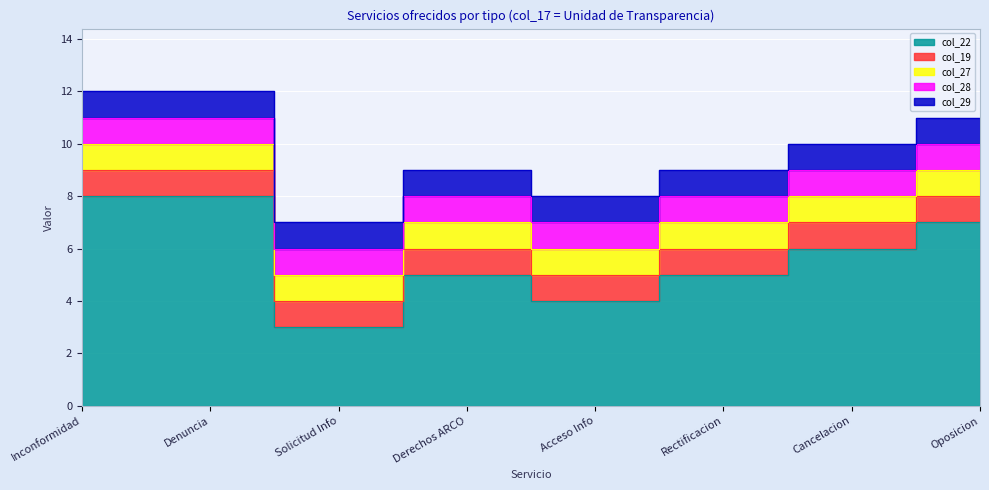

At which category is the sum across all series the highest?

Inconformidad